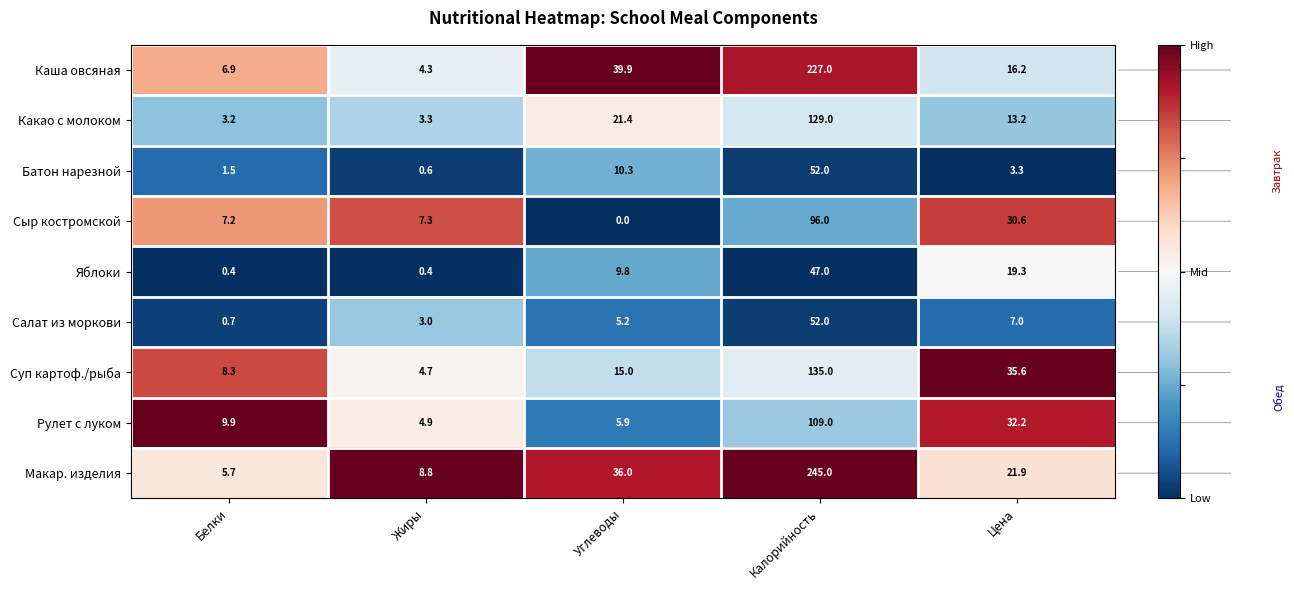

At which label does Суп картоф./рыба reach its minimum?

Жиры